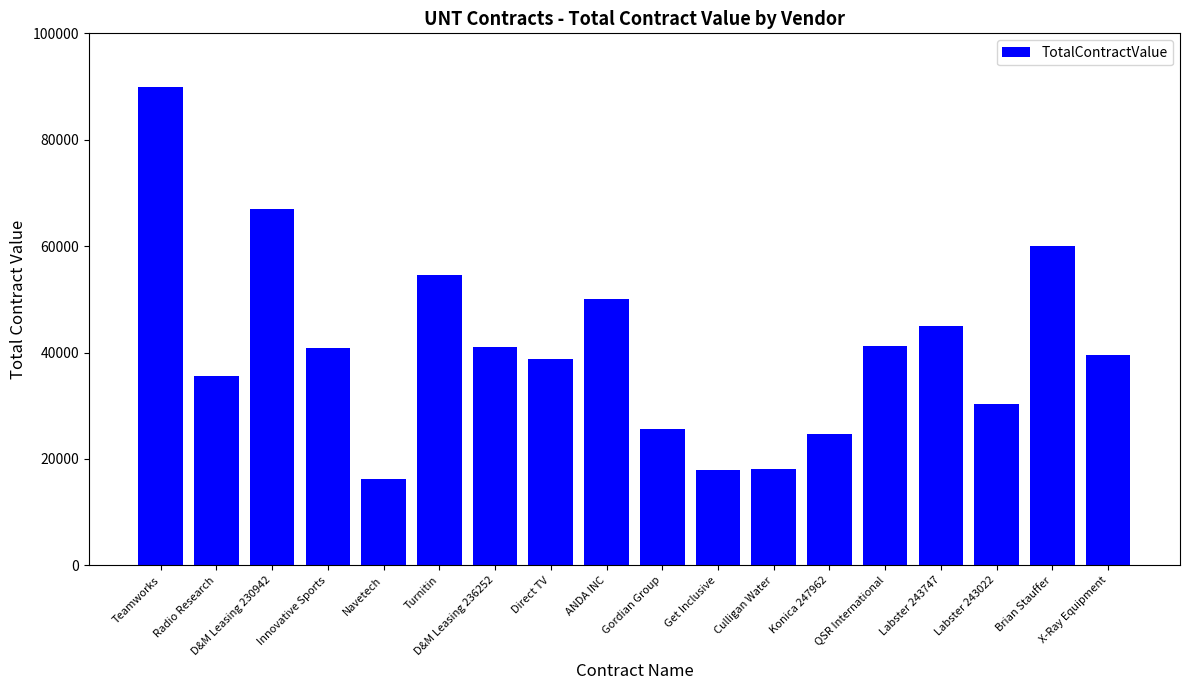

How many bars are there in total?

18